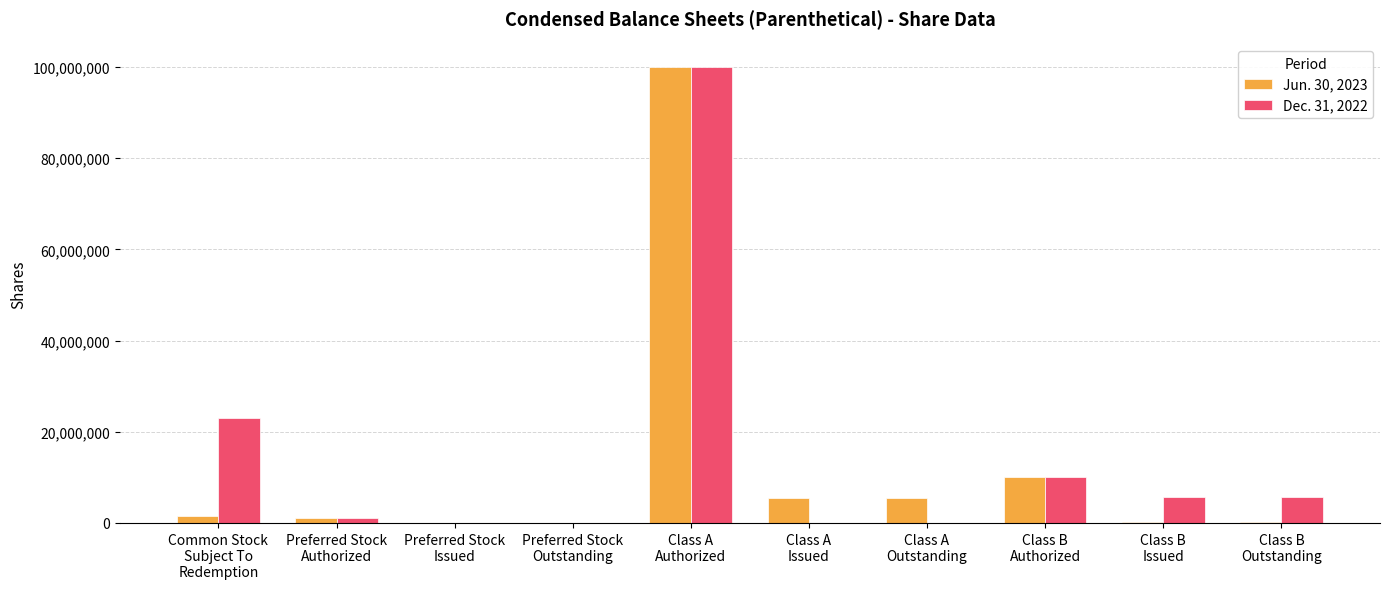

What are all the series names shown in the legend?

Jun. 30, 2023, Dec. 31, 2022